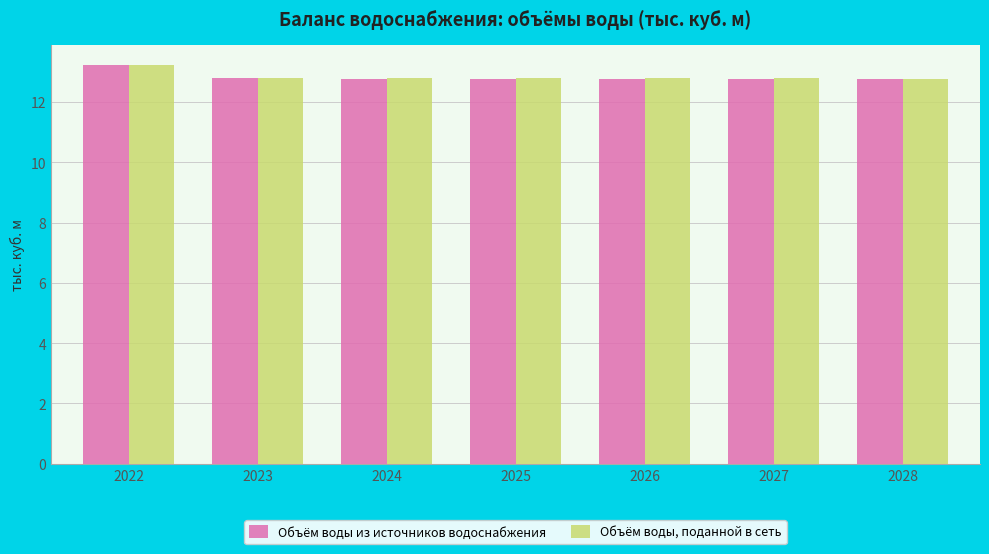

What is the smallest value displayed?

12.8